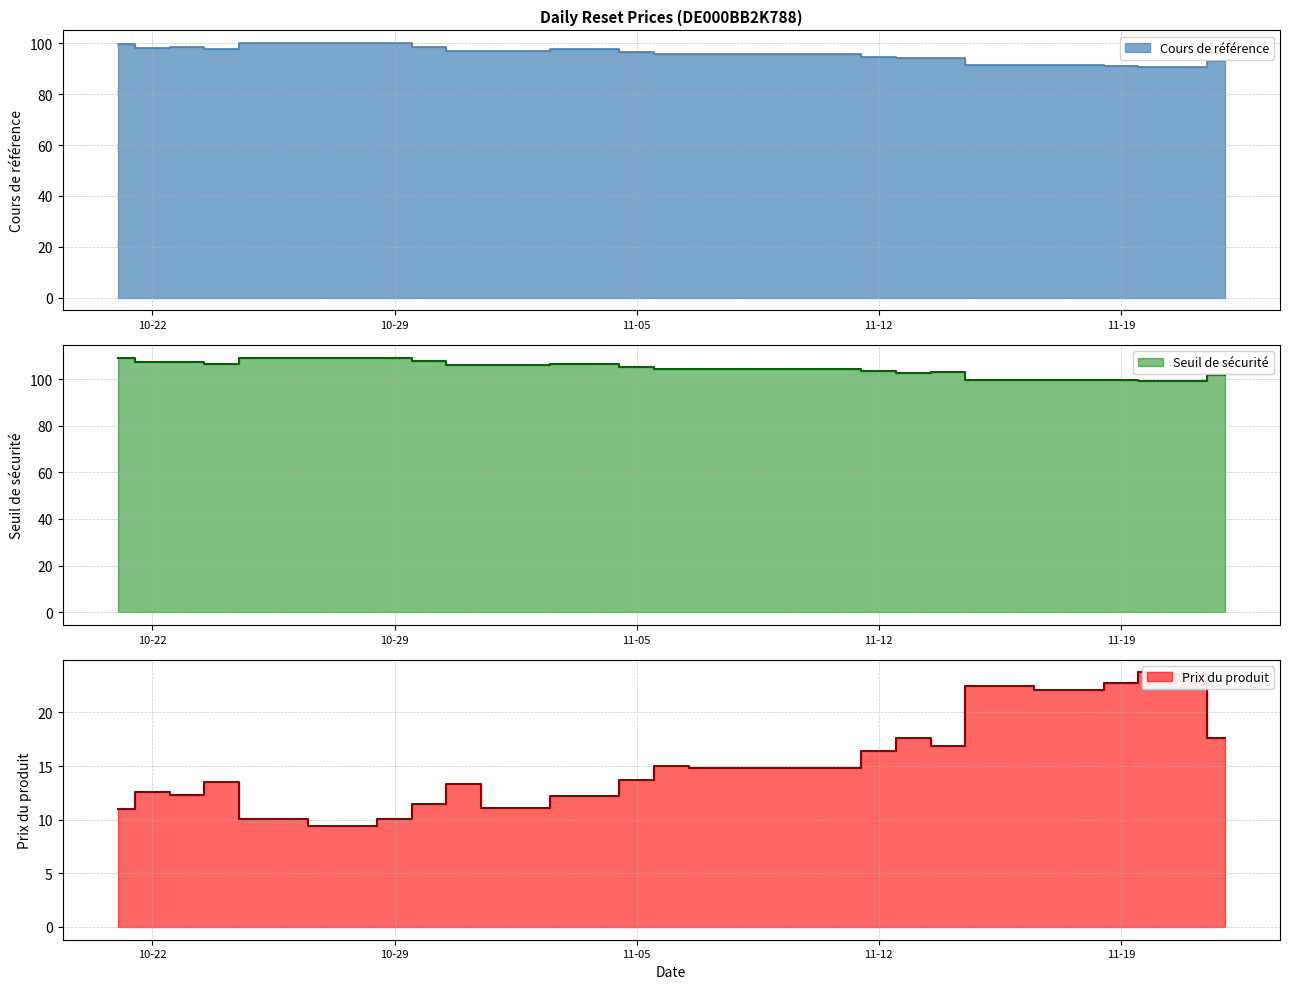

How many values in the Prix du produit series are below 14?

12